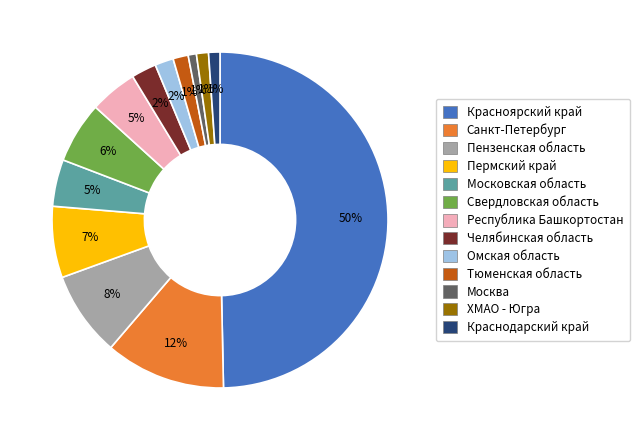

Is it true that Свердловская область is 6% of the pie?

True